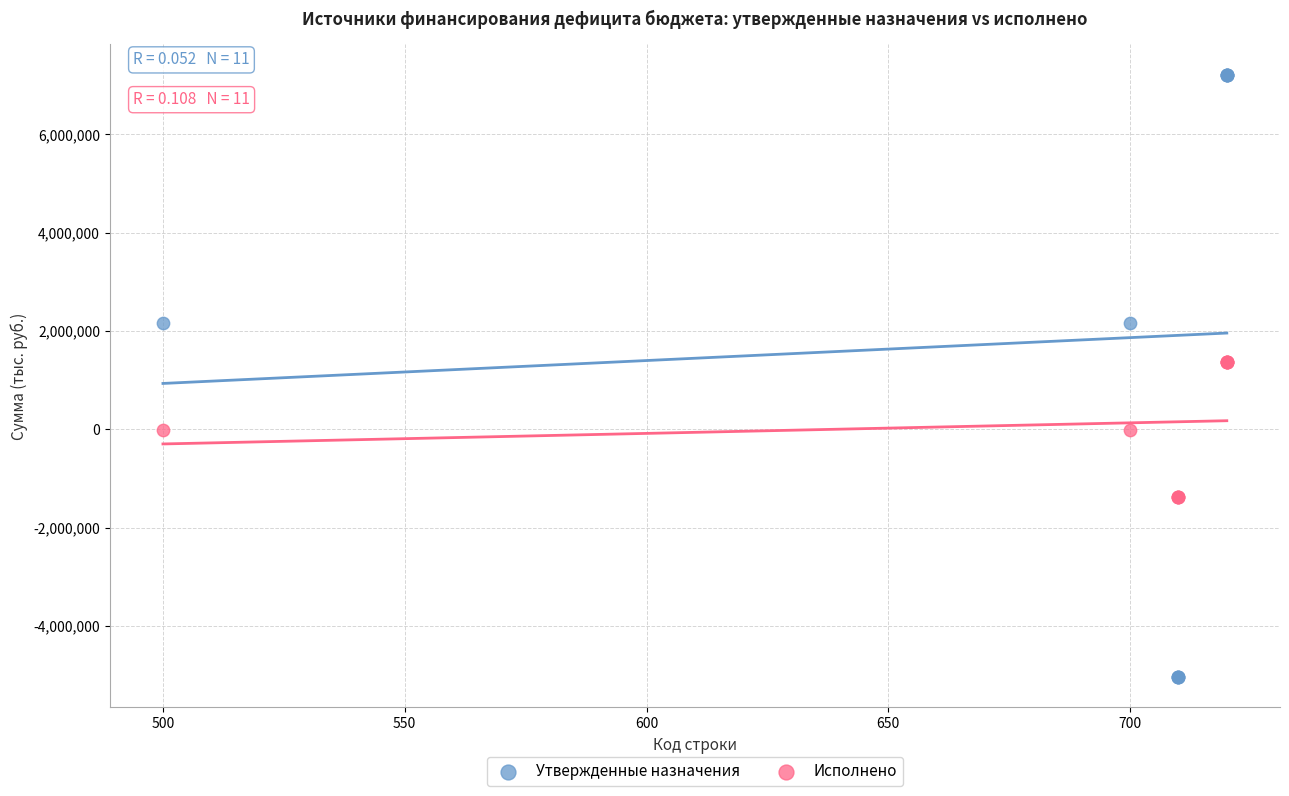

Which series reaches the maximum Y coordinate?

Утвержденные назначения